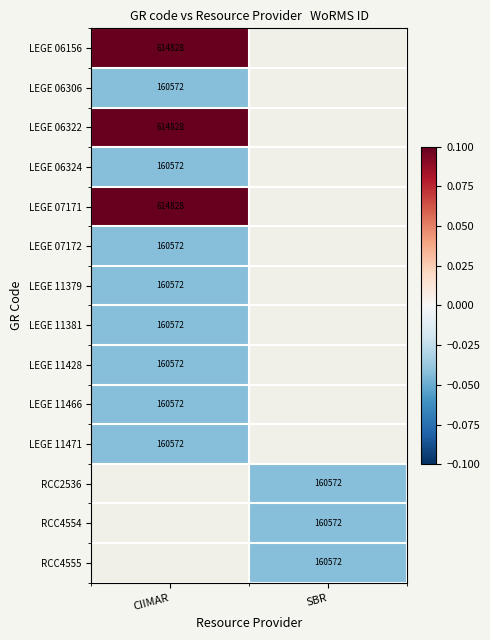

How many values in LEGE 11466 are below zero?

1